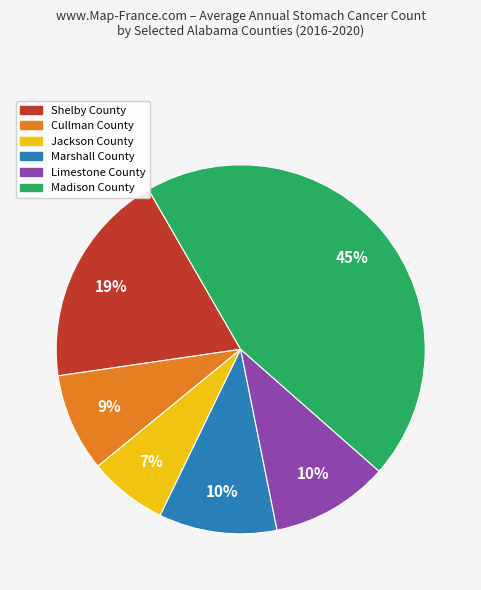

To the nearest percent, what is the average slice percentage?

17%